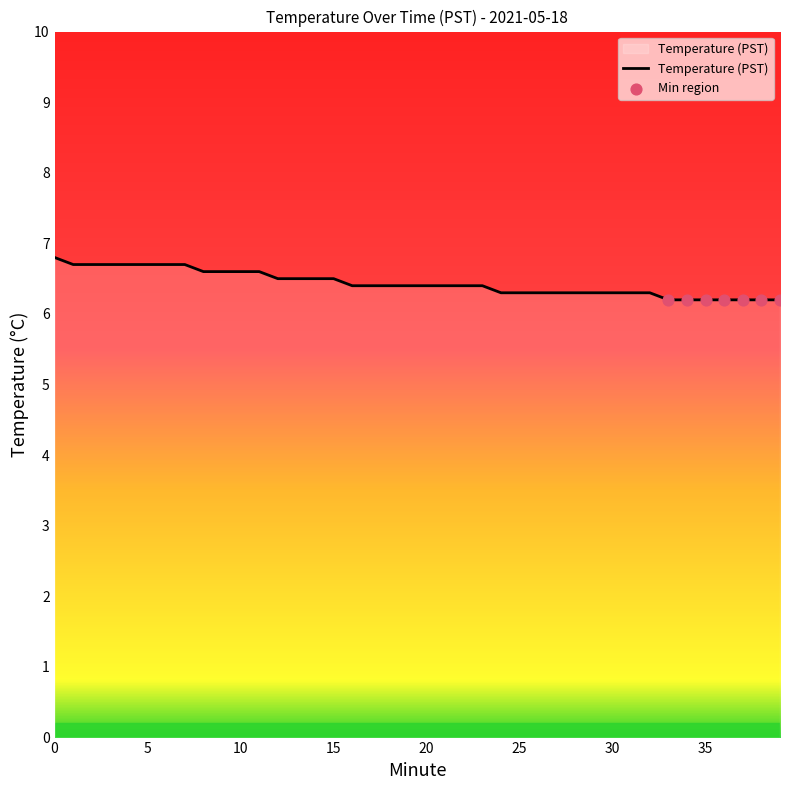

What is the maximum value shown in the chart?

6.8